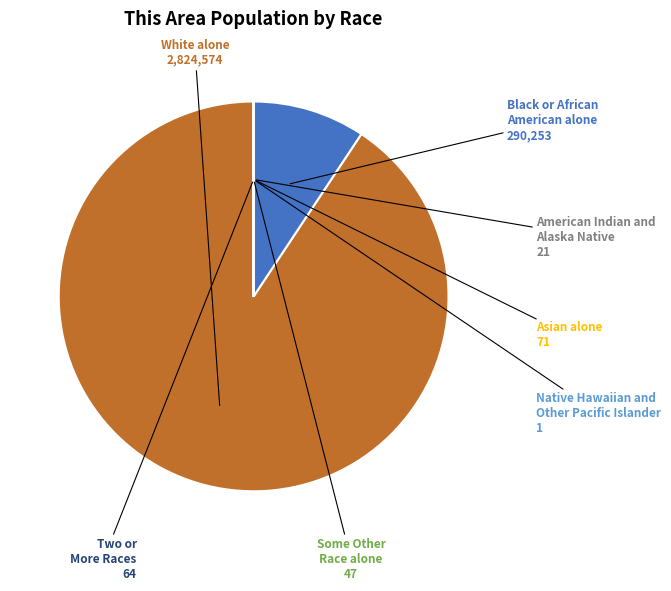

Does any single category account for the majority?

Yes